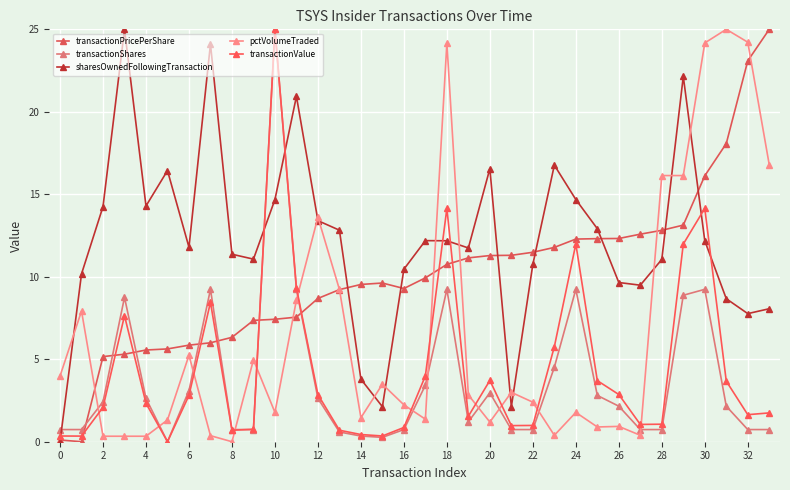

What is the difference between the maximum and second lowest values in the transactionPricePerShare series?

24.9